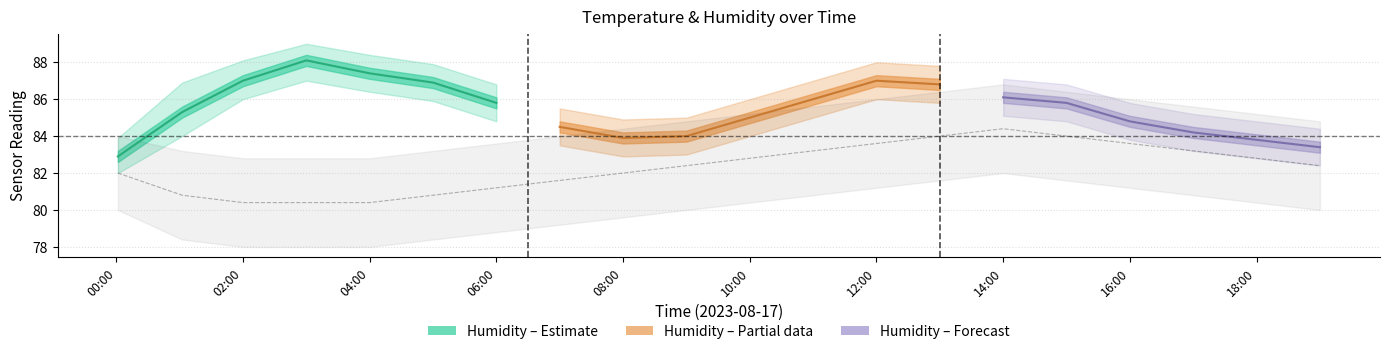

What position from the left is 09:00?

10